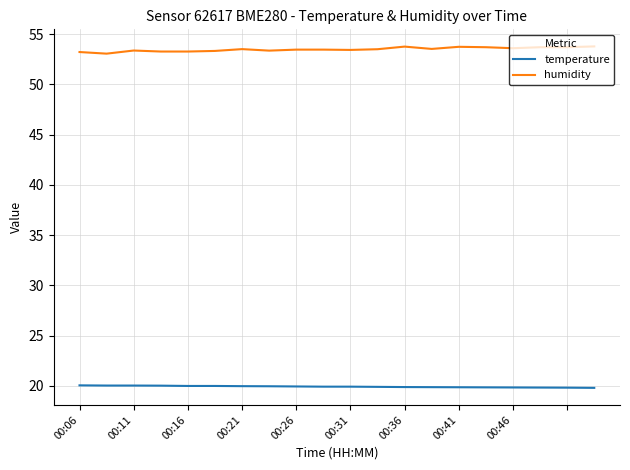

True or false: humidity and temperature cross at least once.

False